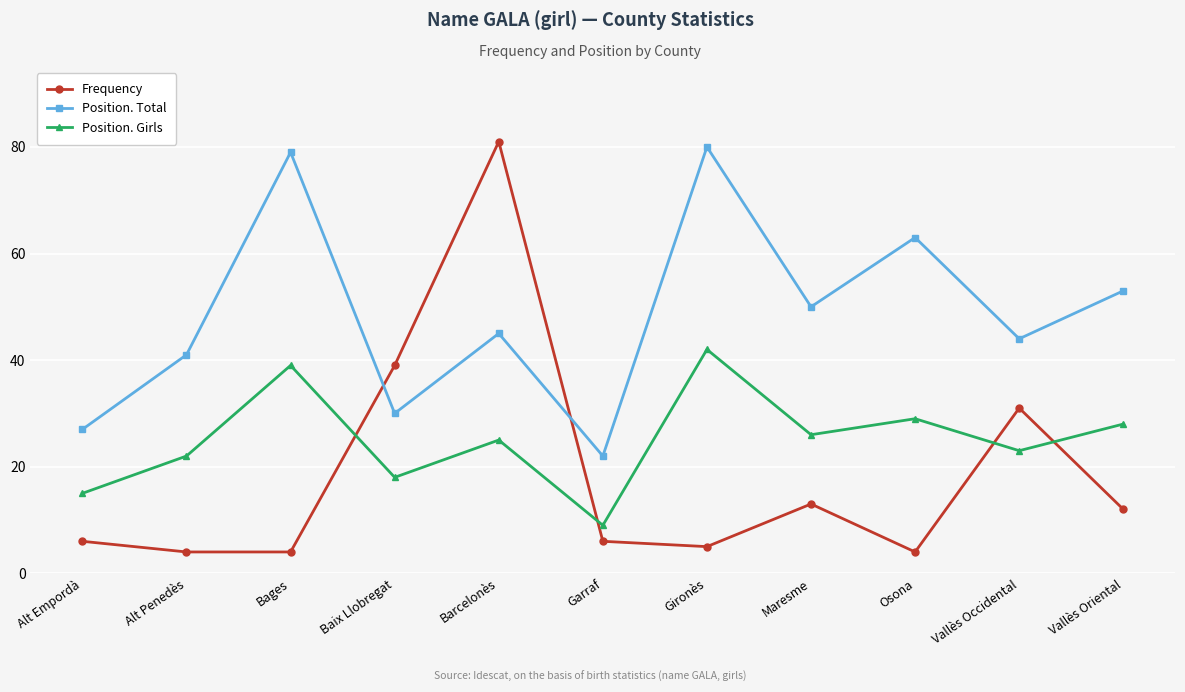

Reading left to right, extract all data points from this chart.

Frequency: 6	4	4	39	81	6	5	13	4	31	12
Position. Total: 27	41	79	30	45	22	80	50	63	44	53
Position. Girls: 15	22	39	18	25	9	42	26	29	23	28